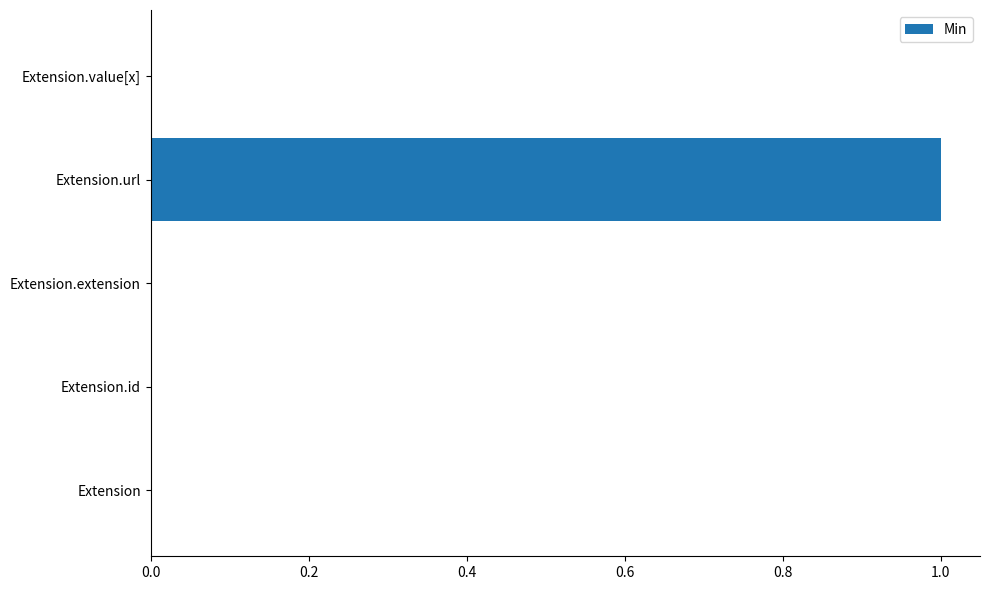

The value at Extension.url is 1. True or false?

True